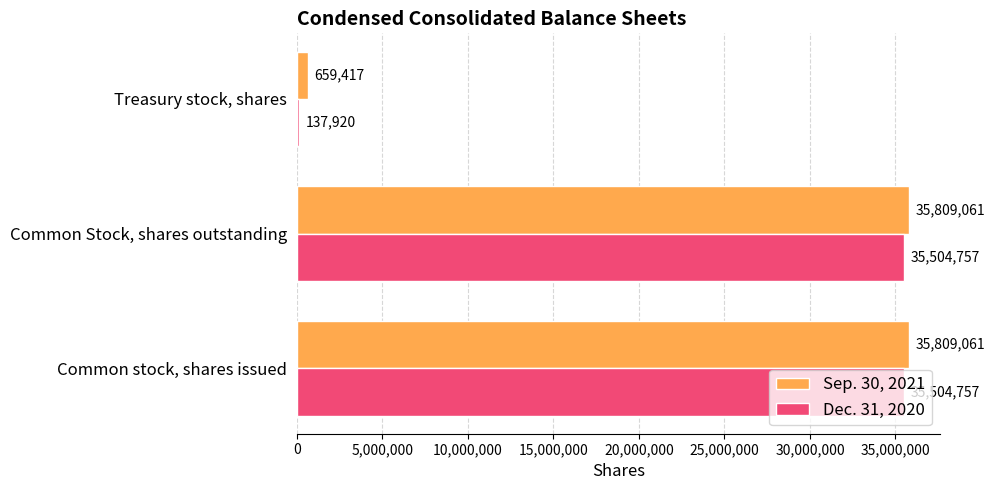

What is the maximum value shown in the chart?

35809061